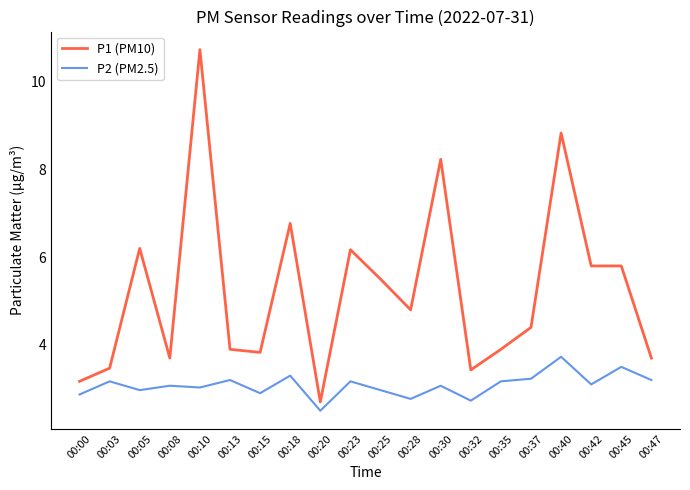

Rank the series by their average value, from lowest to highest.

P2 (PM2.5), P1 (PM10)